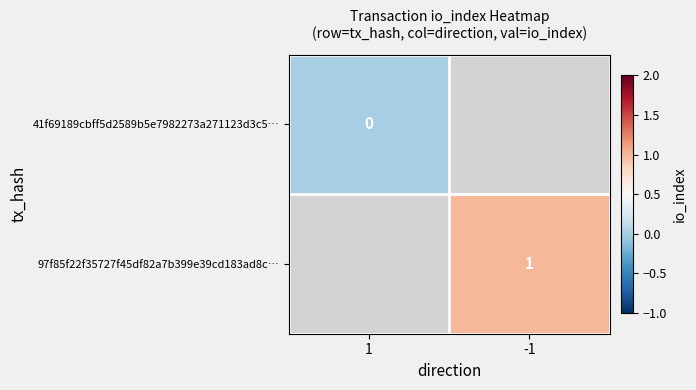

Is it true that 97f85f22f35727f45df82a7b399e39cd183ad8c… equals 0 at -1?

False